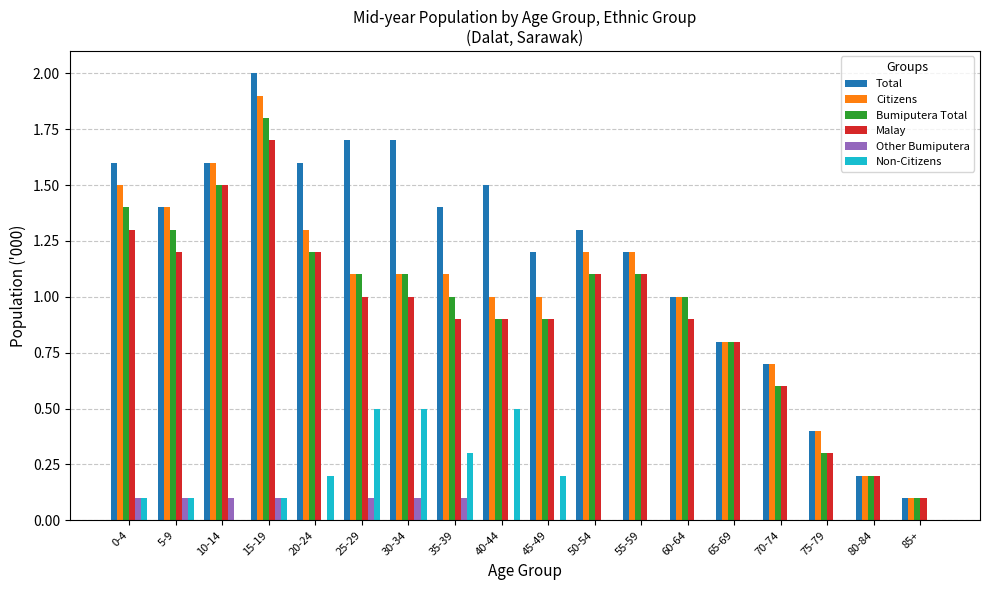

Is the value of Bumiputera Total at 35-39 greater than the value of Citizens at 55-59?

No